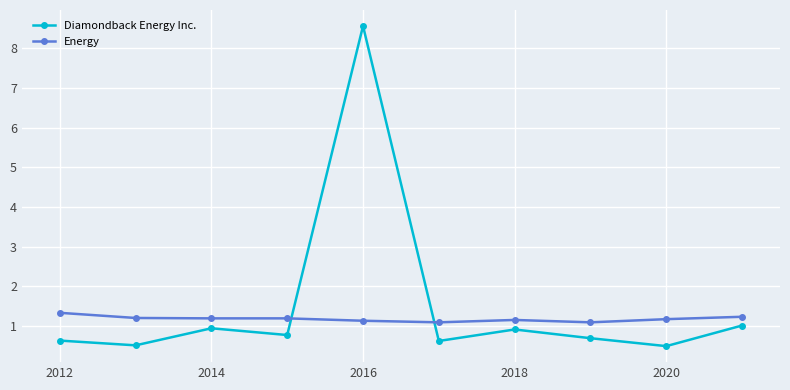

What is the difference between the second highest and minimum values in the Energy series?

0.1